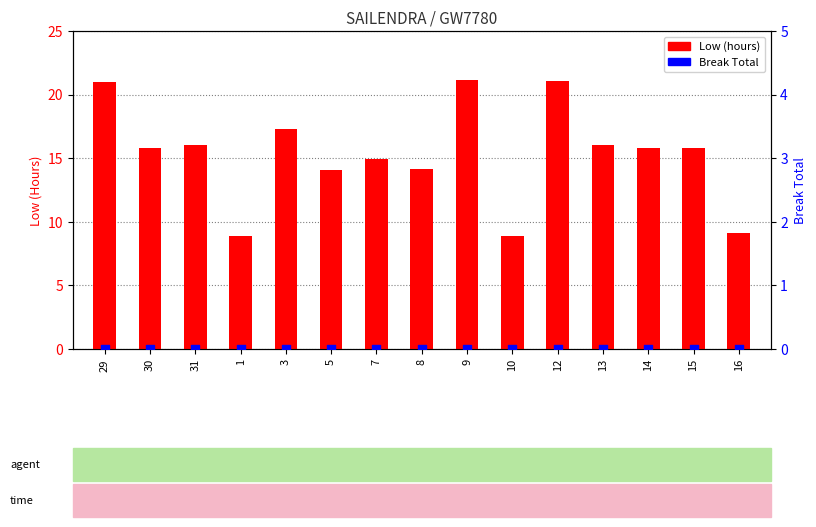

Is the value of Low (hours) at 12 greater than the value of Break Total at 16?

Yes